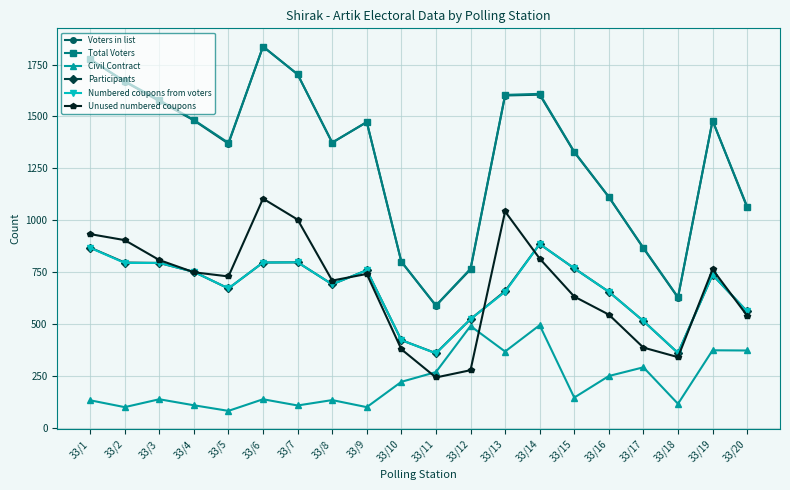

What is the average value of the Total Voters series?

1306